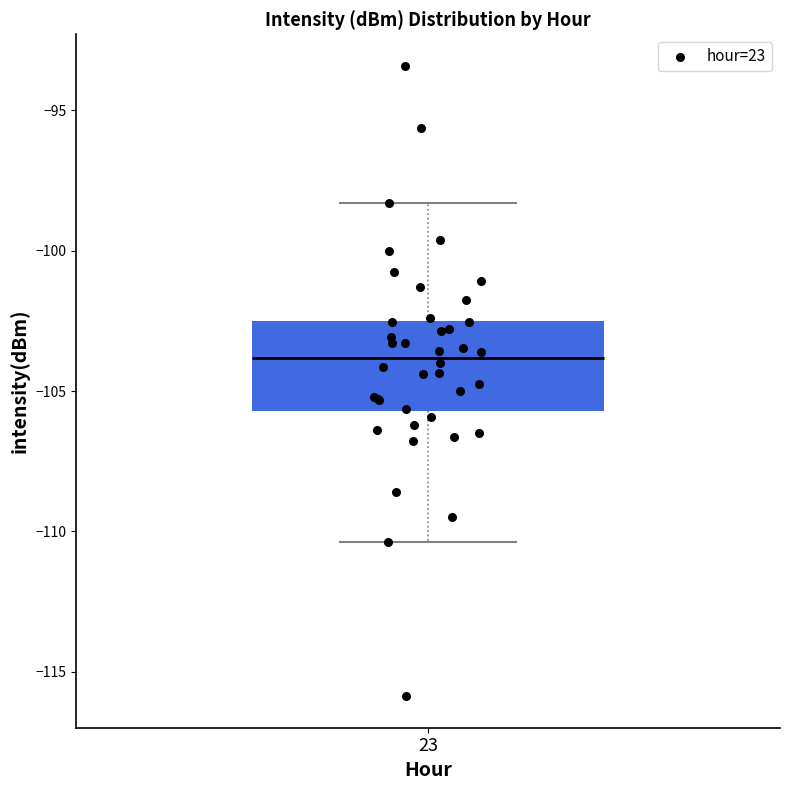

Transcribe this box plot: give where the median line is, the range the box spans, and where the two whiskers end, as read against the y-axis. The values are not printed on the chart, so give them approximately, as read against the axis.

median -104.0, box -105.5 to -102.5, whiskers -110.5 to -98.5